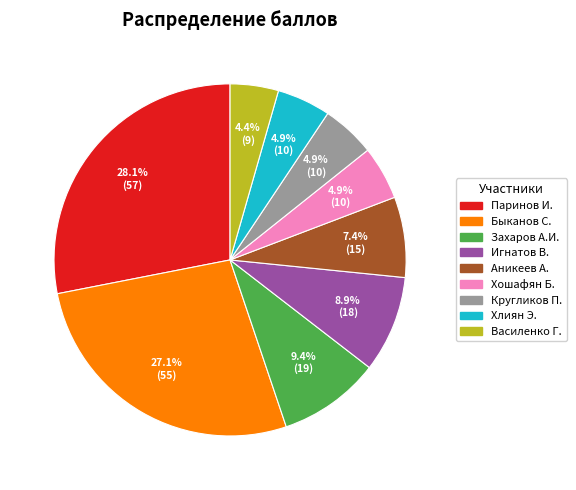

Approximately how many times larger is the value at Паринов И. compared to Быканов С.?

1.0